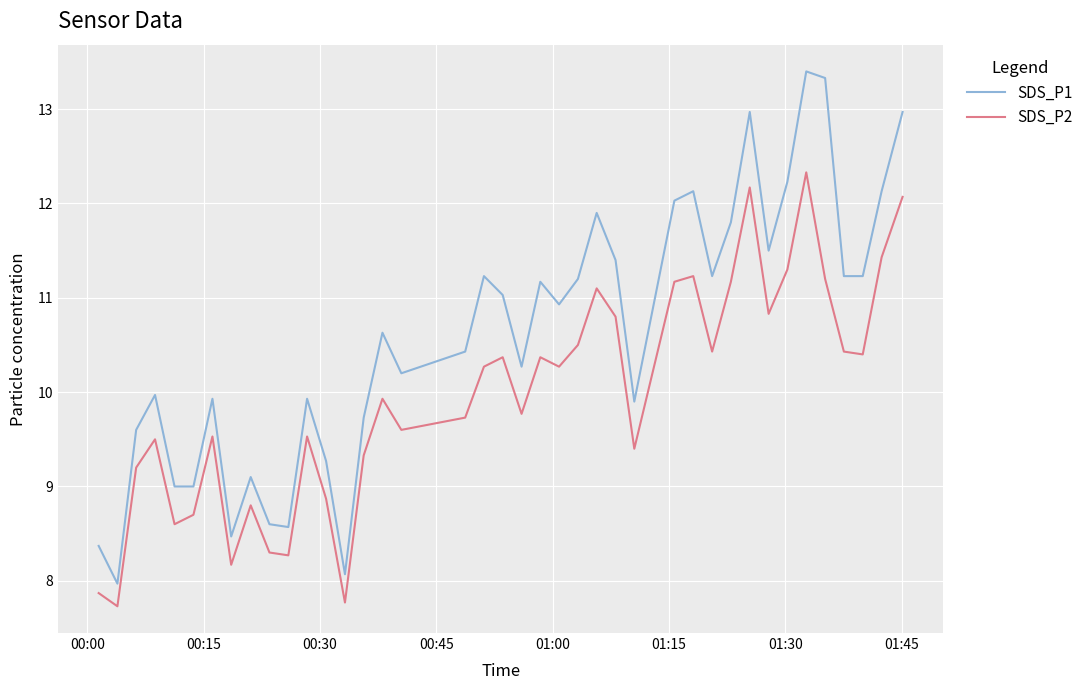

What is the difference between the maximum and minimum values in the SDS_P2 series?

4.6